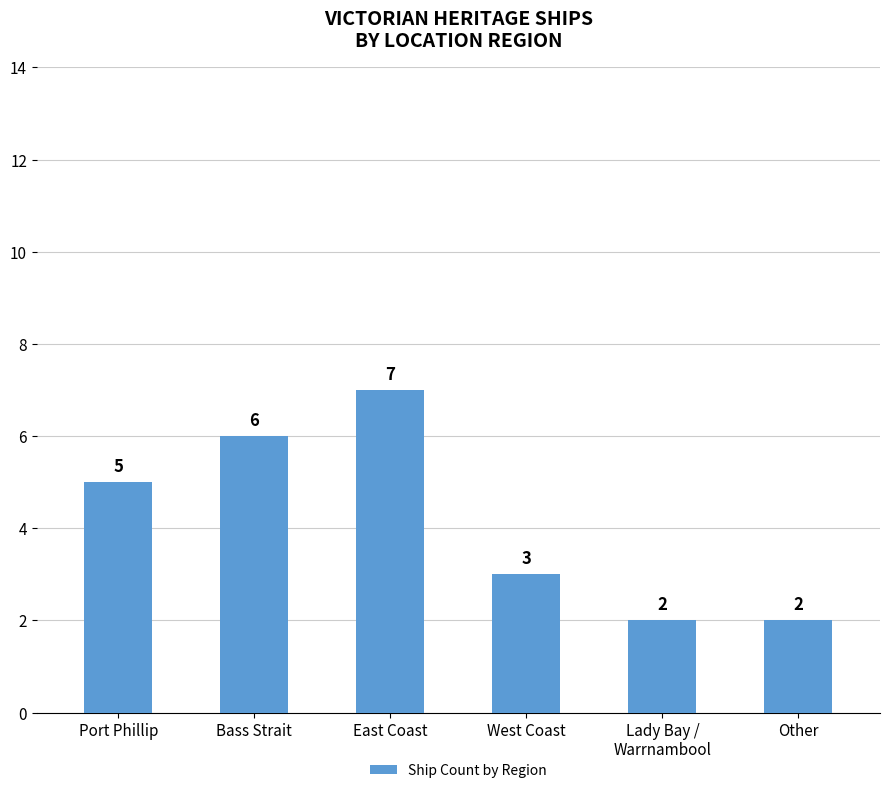

What is the difference between the maximum and minimum values?

5